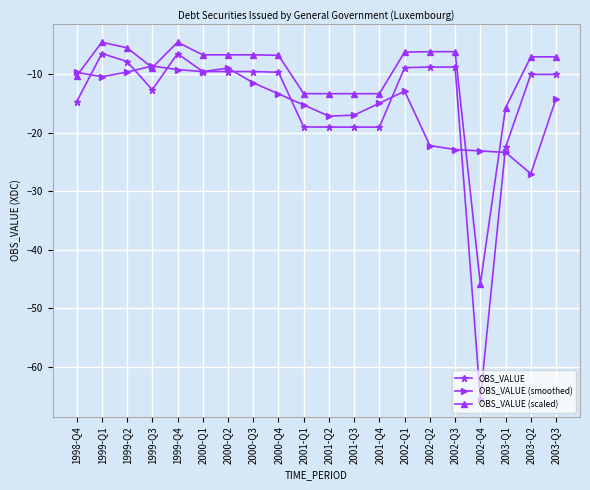

What position from the left is 1999-Q2?

3